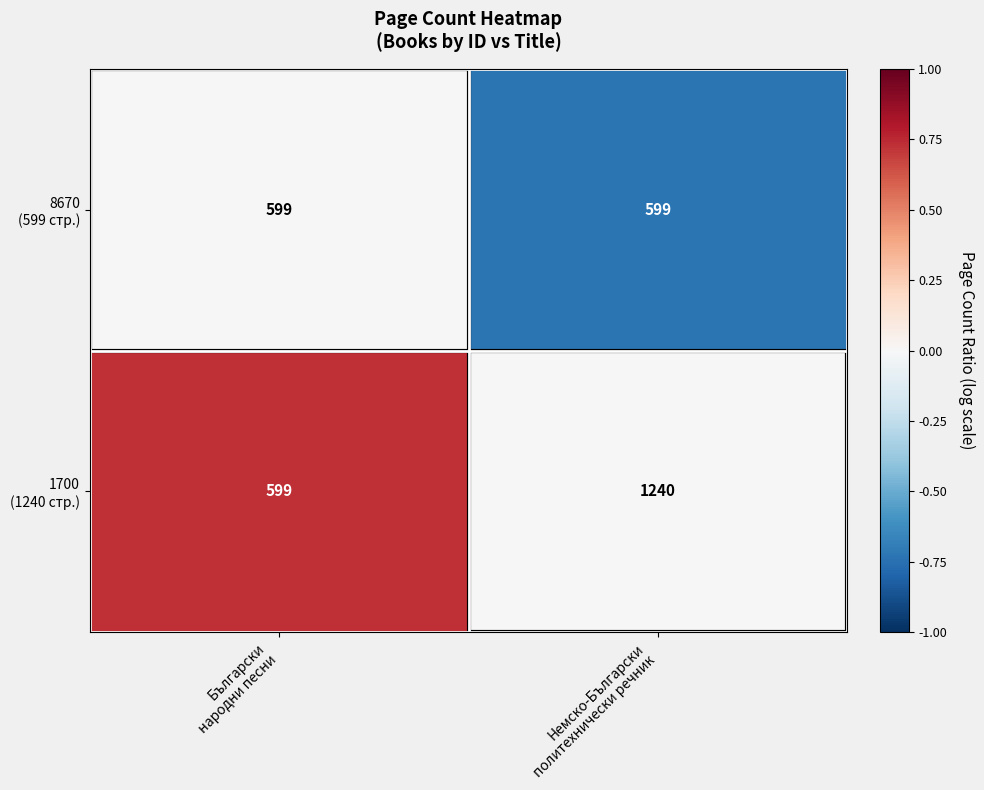

What is the total value across all series at Български
народни песни?

1198